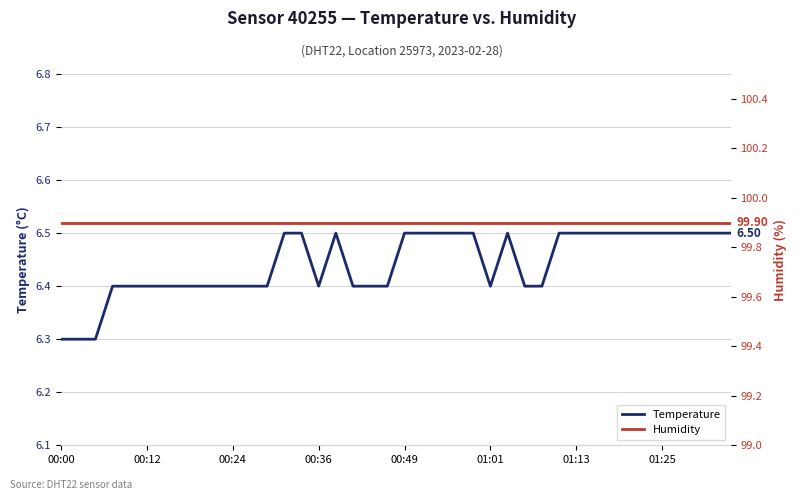

Count the number of data series in this chart.

2